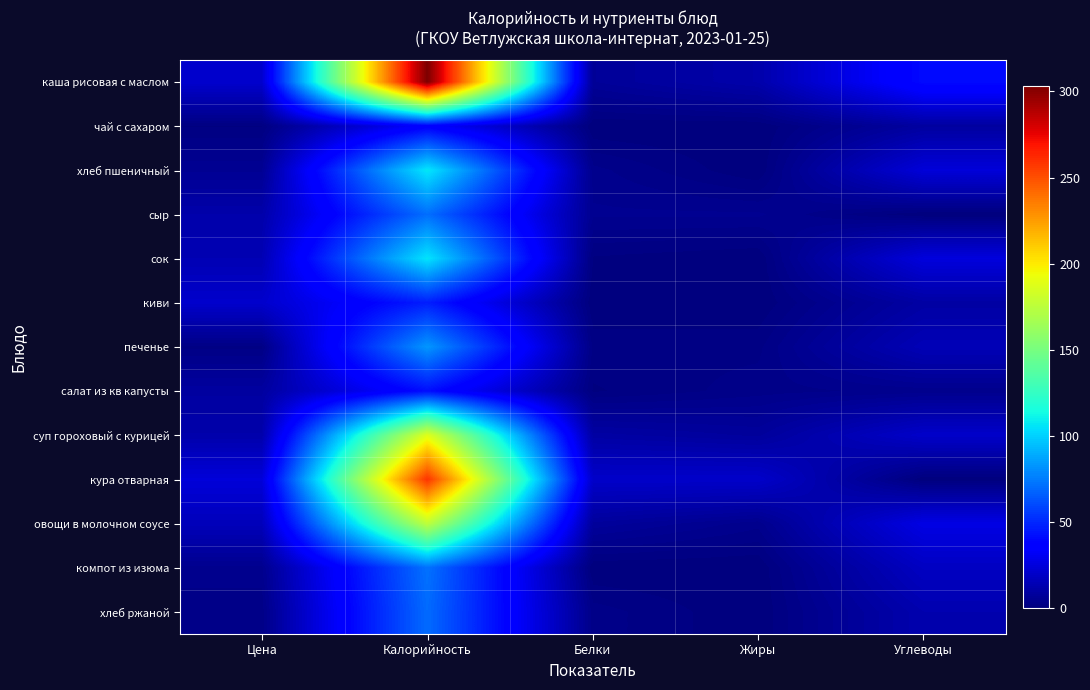

Which category has the highest value across all series?

Калорийность